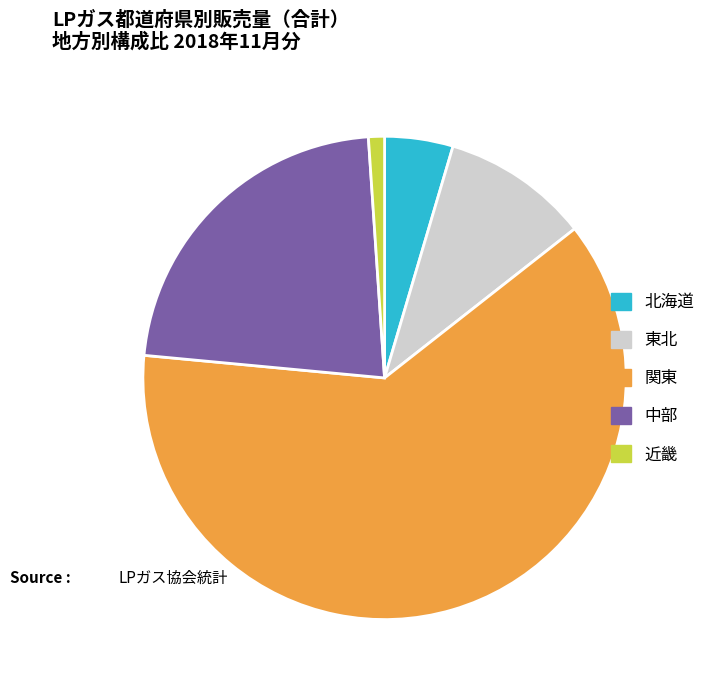

Approximately how many times larger is the value at 近畿 compared to 東北?

0.1